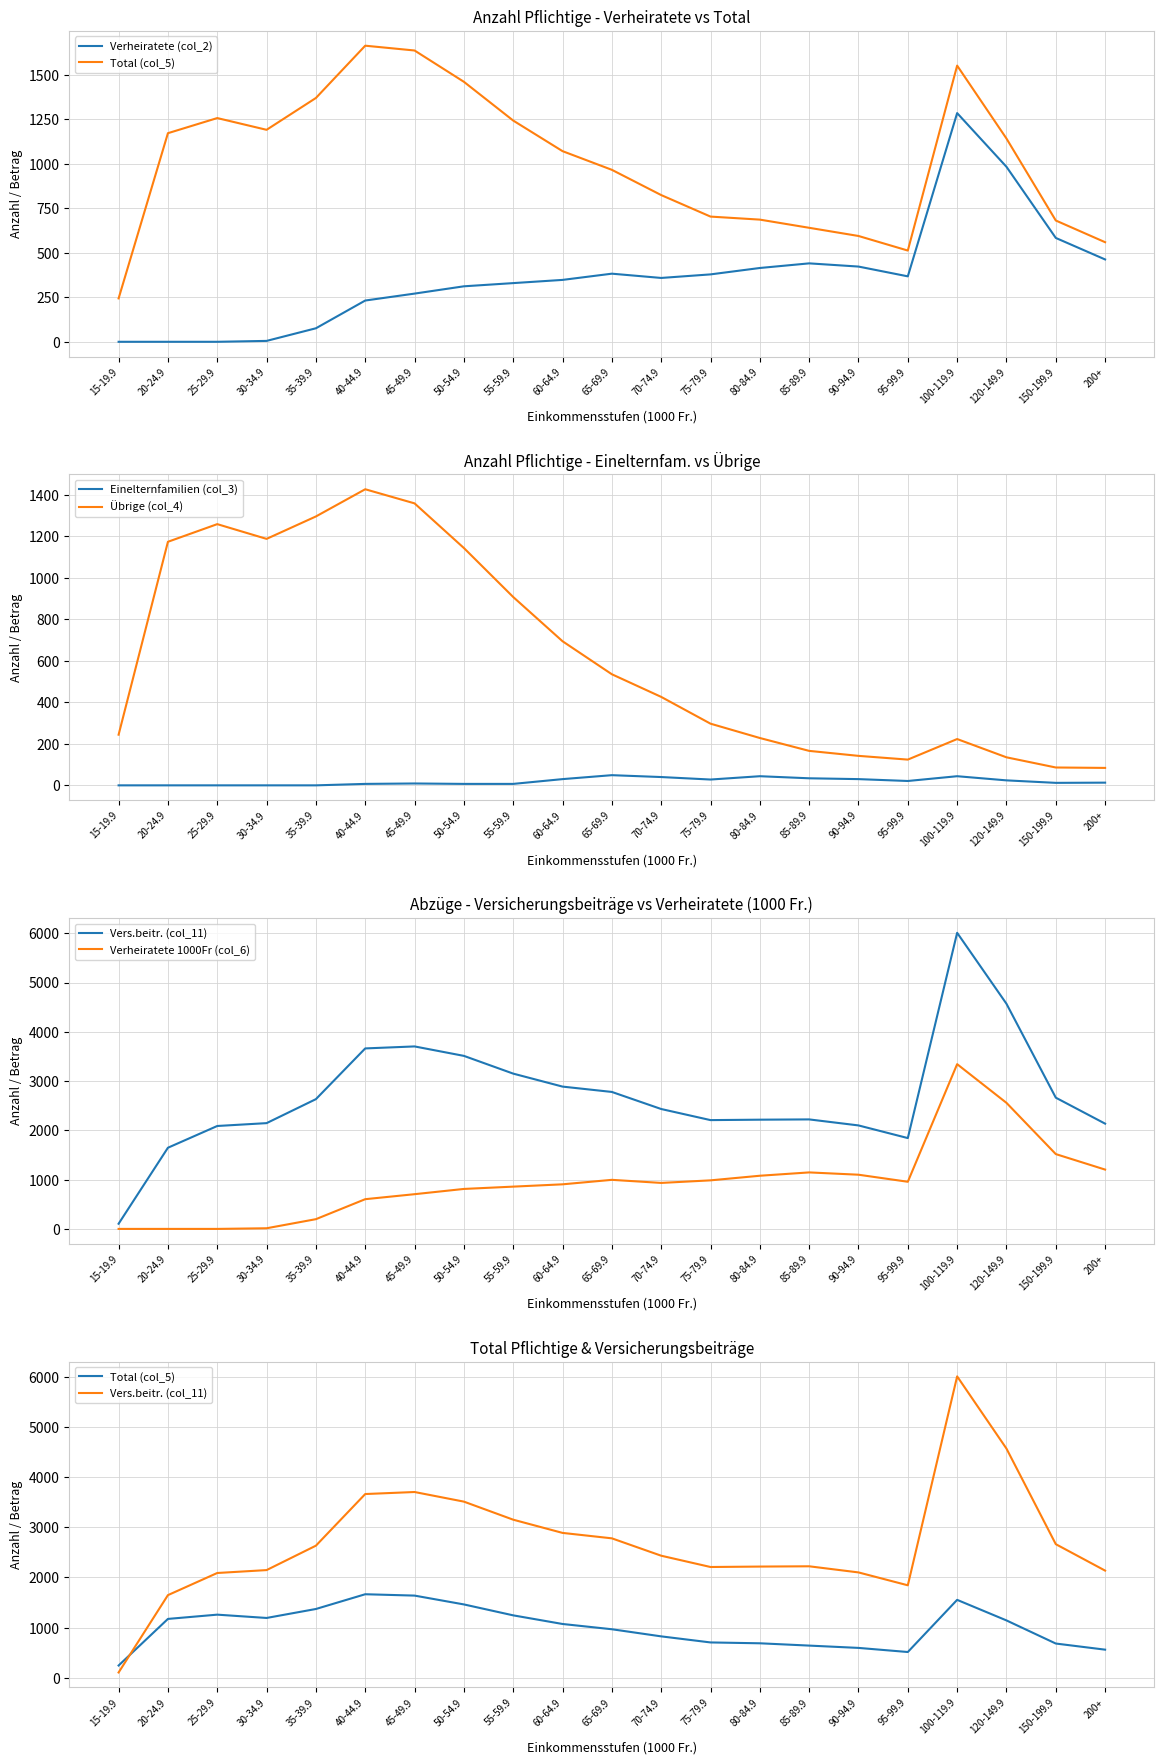

At which category is the sum across all series the highest?

100-119.9